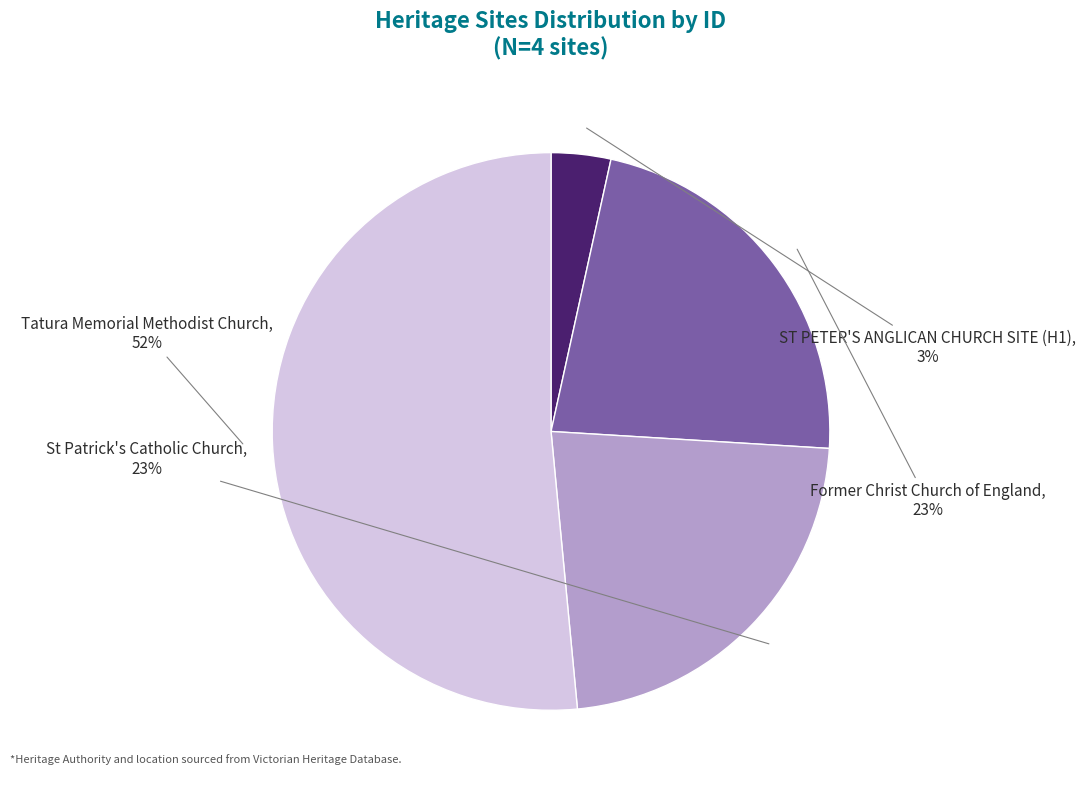

Is the sum of Former Christ Church of England and ST PETER'S ANGLICAN CHURCH SITE (H1) greater than half?

No